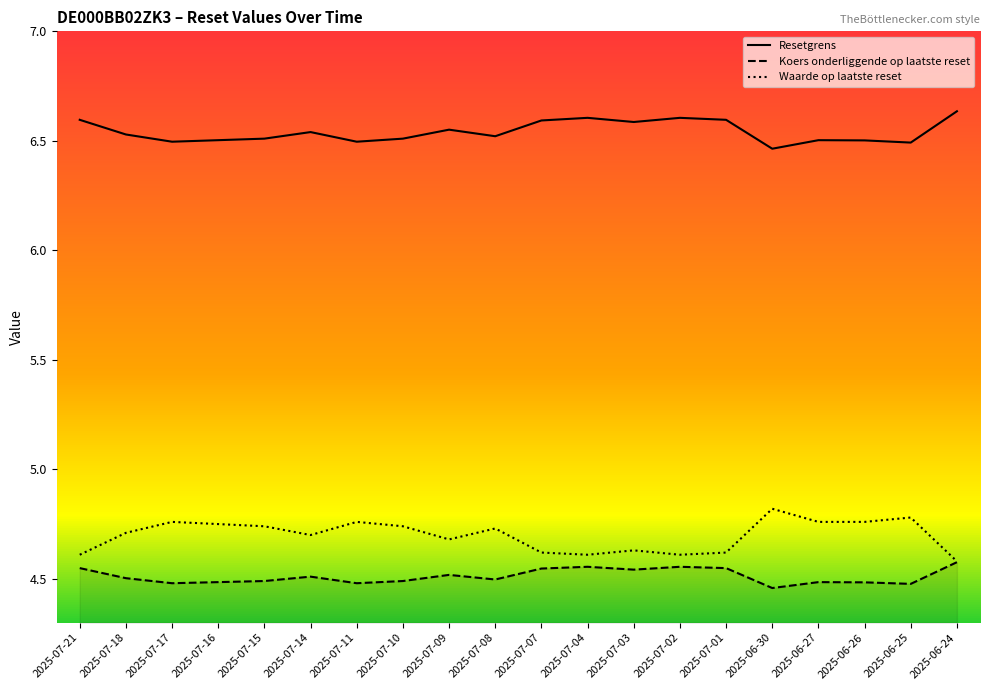

What is the sum of all Resetgrens values?

130.8